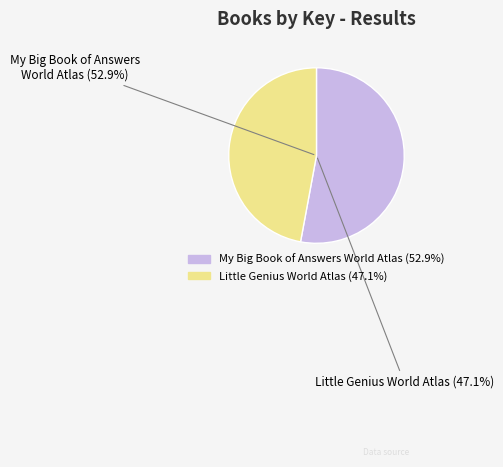

To the nearest percent, what percentage of the pie is Little Genius World Atlas?

47%